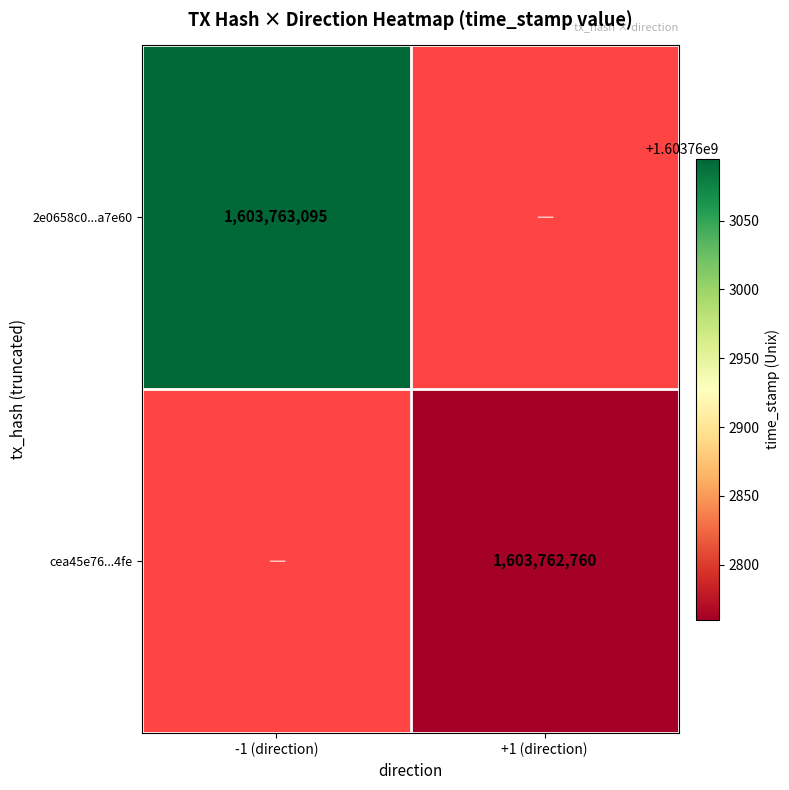

The value of 2e0658c0f88bc58899e4e2588ee1349396a7e60 at 0 is -1. True or false?

True